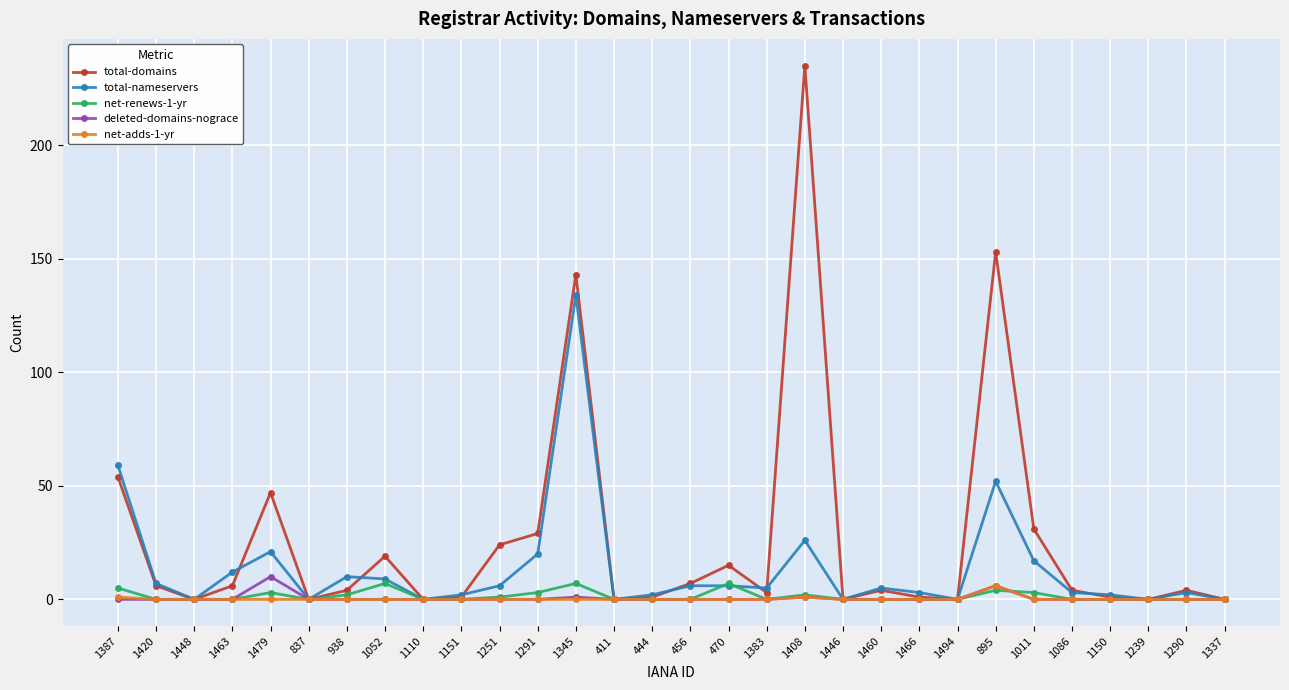

How many categories are shown in the chart?

30